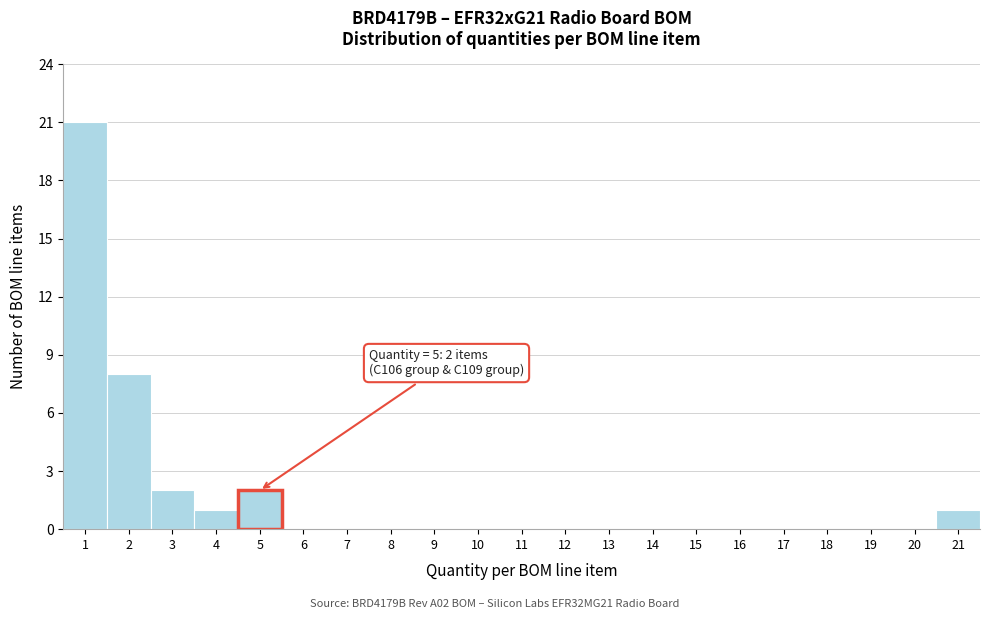

Reading right to left, transcribe all the data shown in this chart.

21=1	20=0	19=0	18=0	17=0	16=0	15=0	14=0	13=0	12=0	11=0	10=0	9=0	8=0	7=0	6=0	5=2	4=1	3=2	2=8	1=21